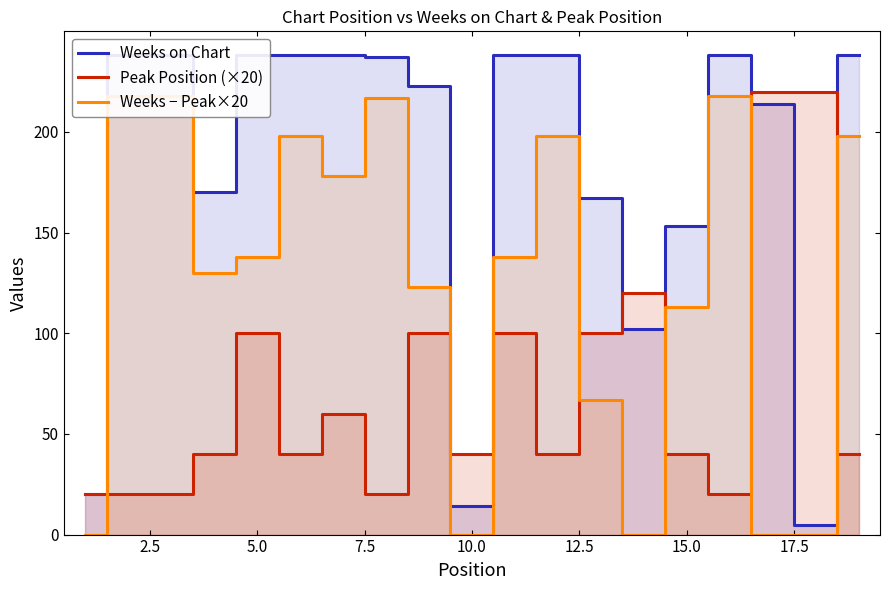

How many data points in Peak Position (×20) are less than 40?

5